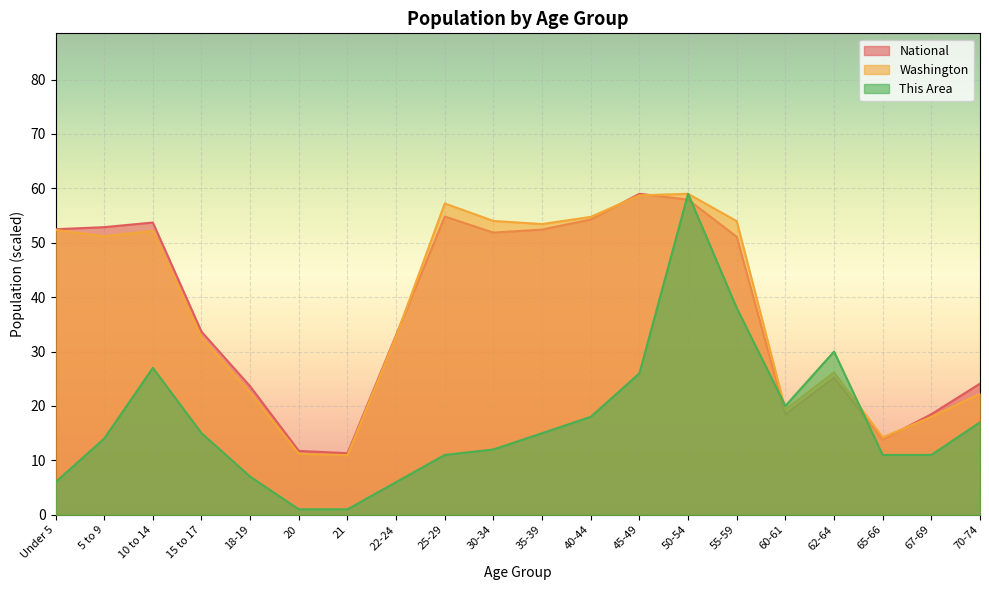

How many data points in National are less than 51?

10